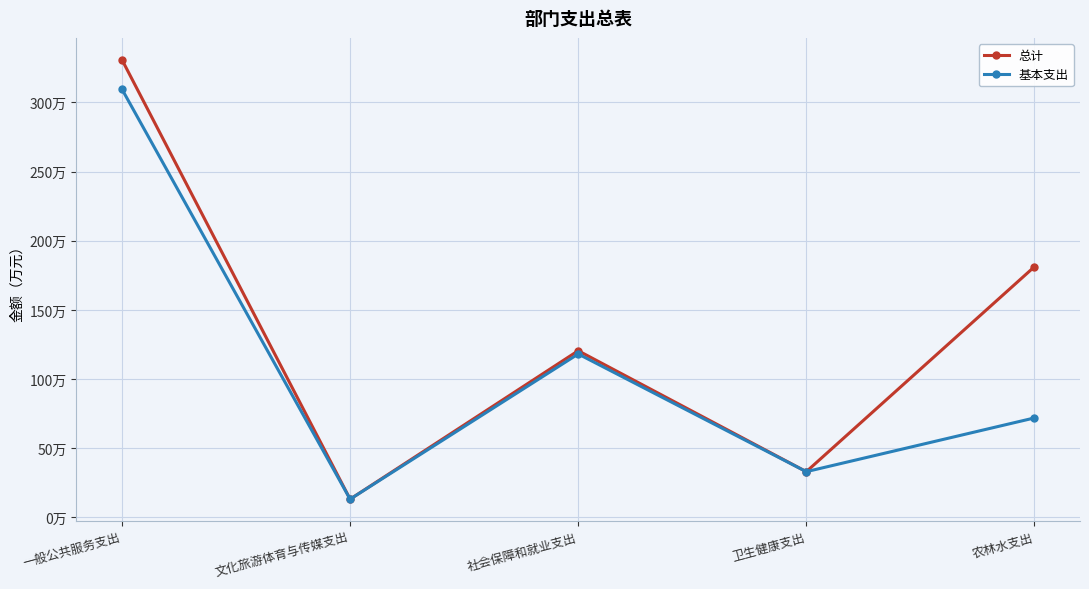

Which series has the widest spread of values?

总计